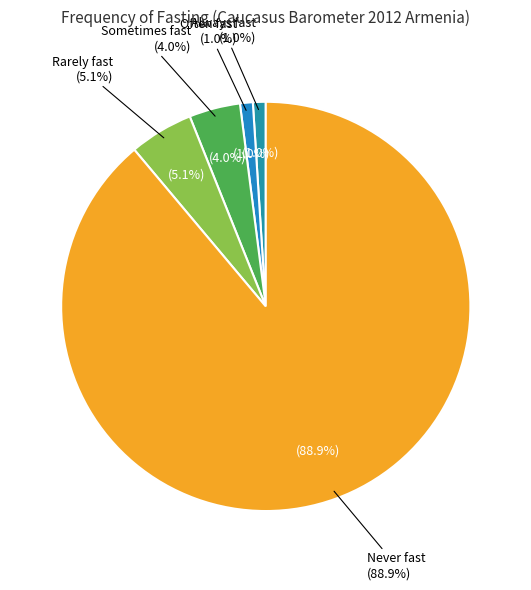

What percentage is the Always fast slice, to the nearest percent?

1%